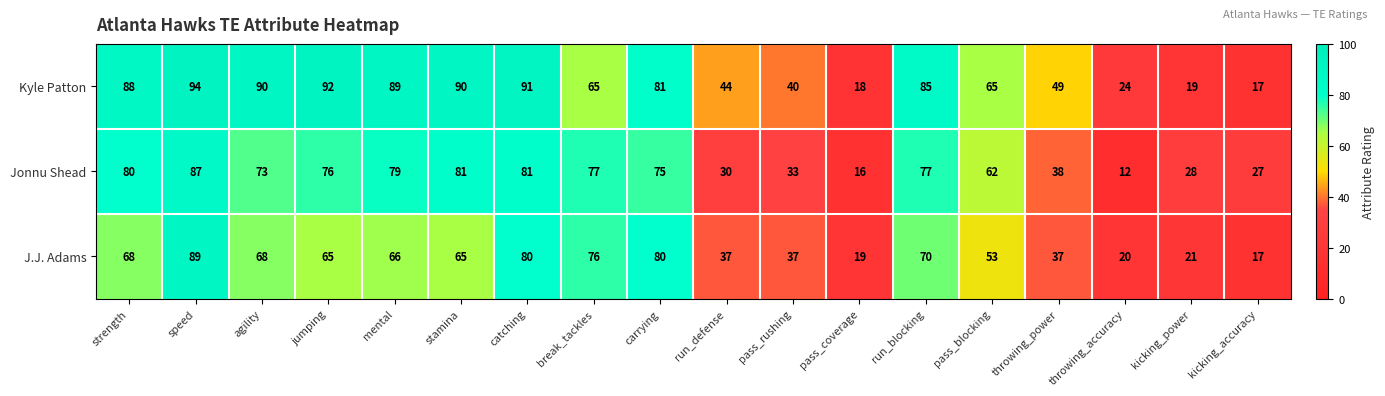

Rank the series by their maximum value, from lowest to highest.

Jonnu Shead, J.J. Adams, Kyle Patton